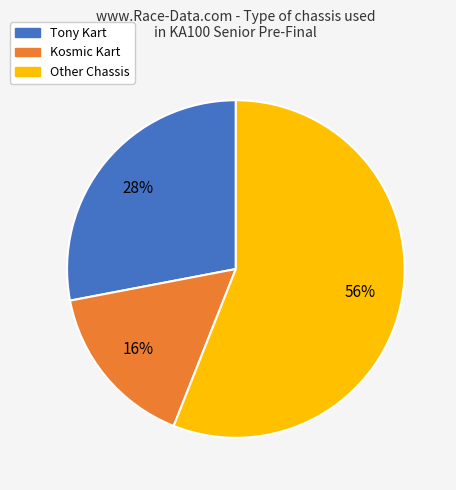

To the nearest percent, what is the average slice percentage?

33%